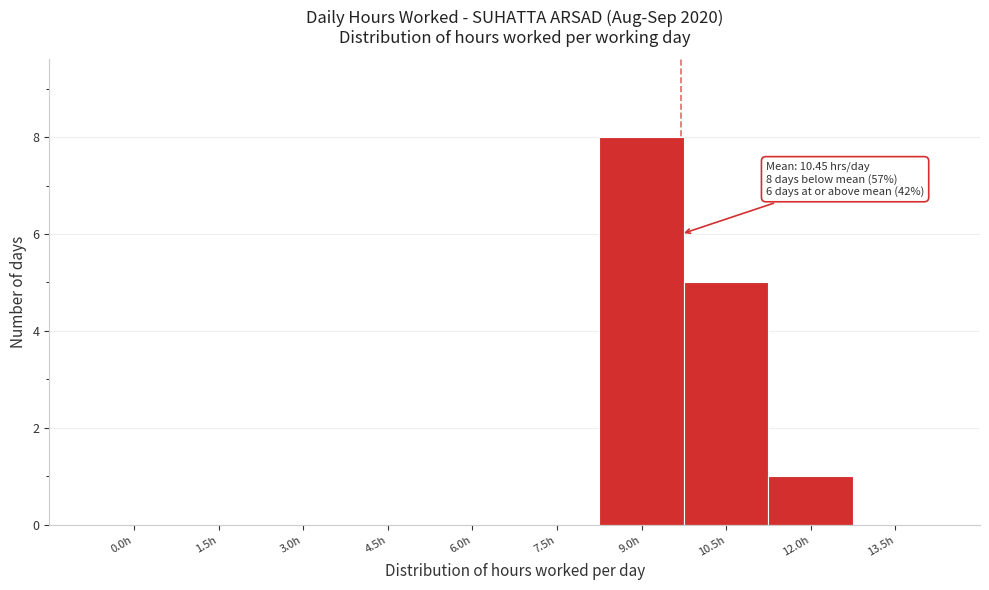

Reading left to right, extract all data points from this chart.

0.0h=0	1.5h=0	3.0h=0	4.5h=0	6.0h=0	7.5h=0	9.0h=8	10.5h=5	12.0h=1	13.5h=0